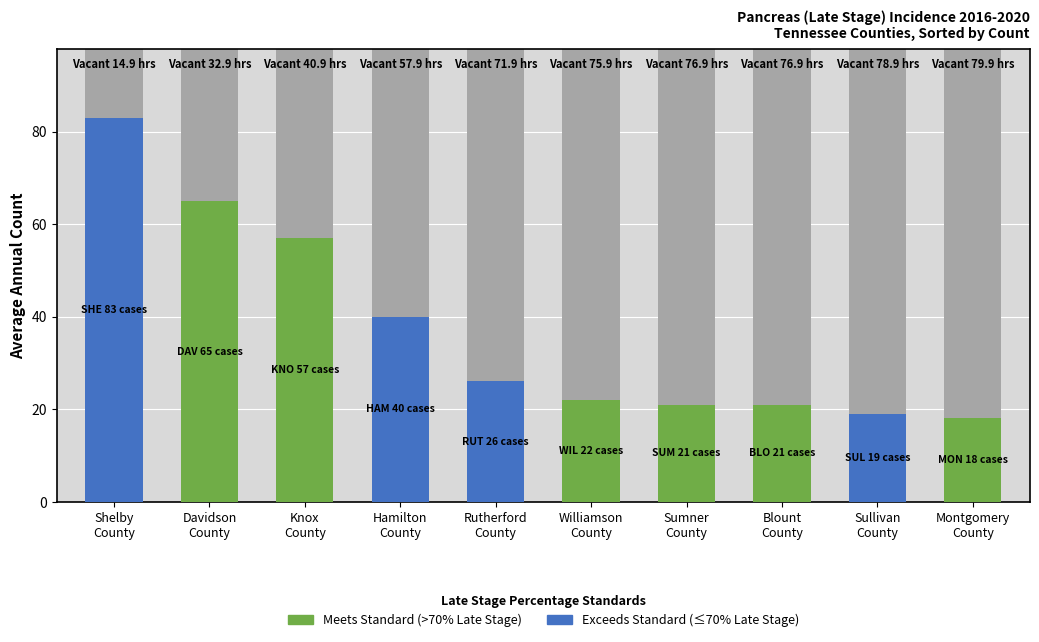

What is the maximum value for Percent Late Stage?

82.4